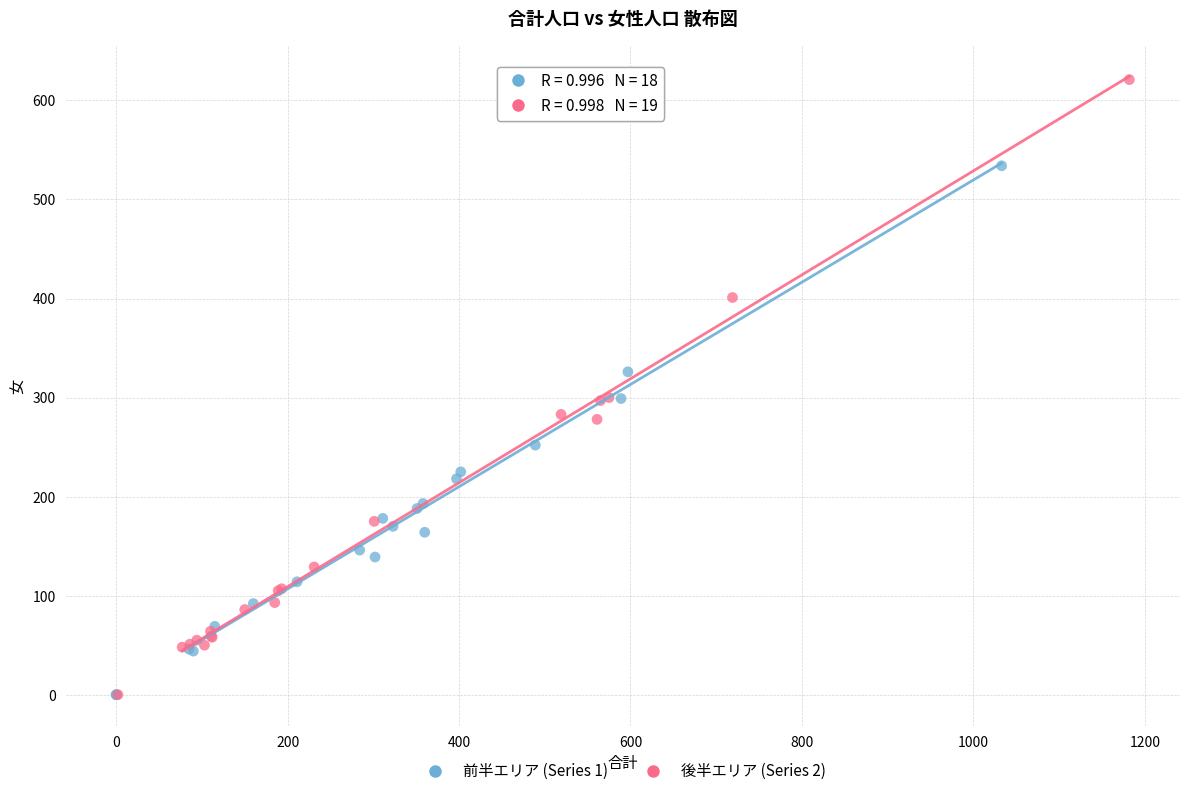

What are all the series names shown in the legend?

前半エリア (Series 1), 後半エリア (Series 2)